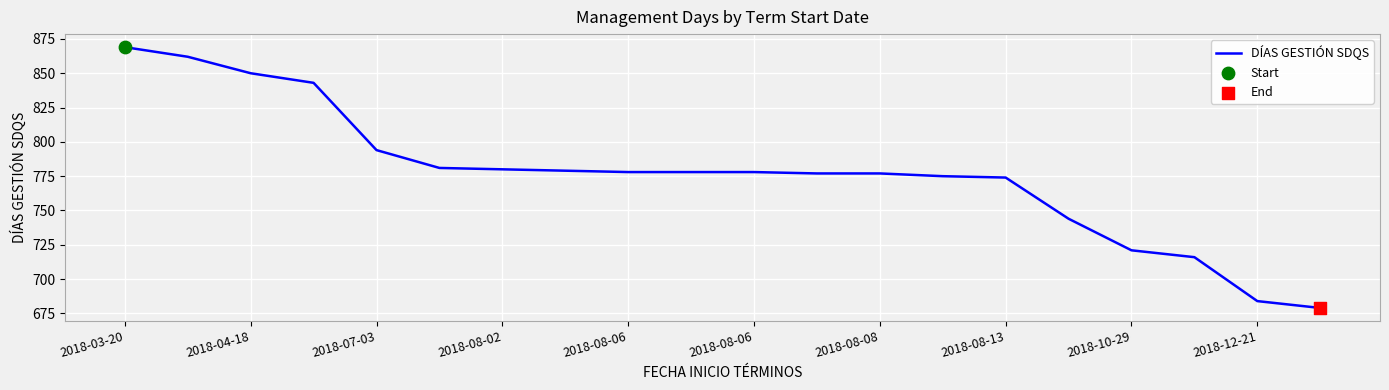

What is the difference between the maximum and minimum values?

190